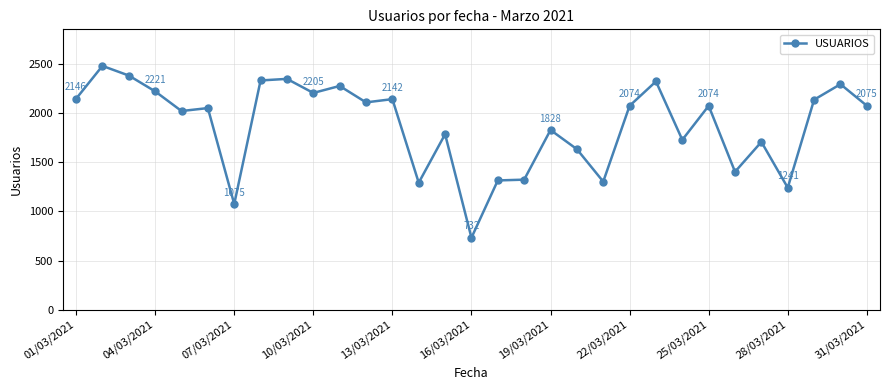

What is the smallest value displayed?

732